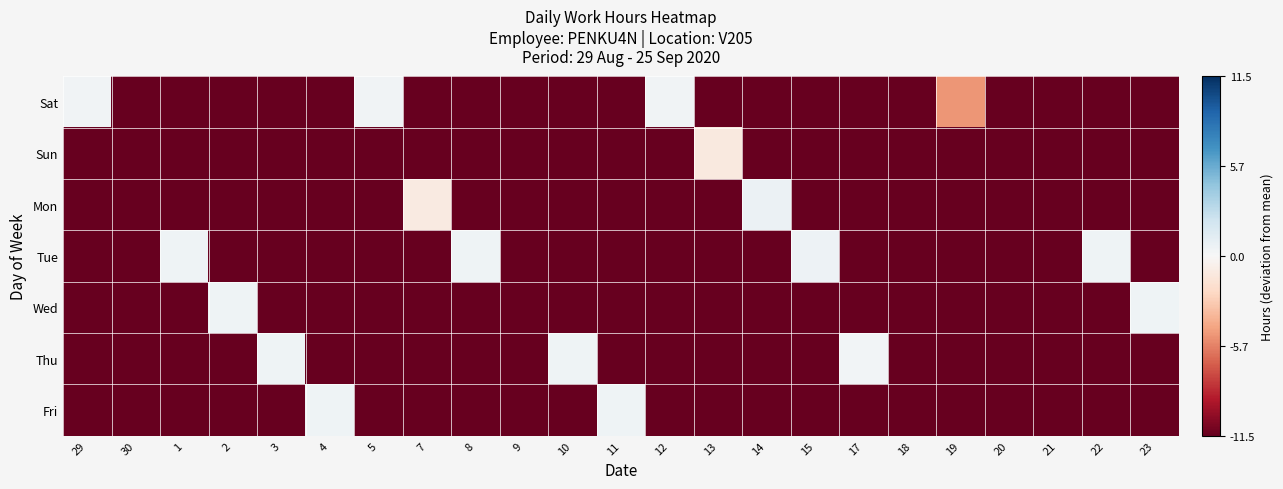

Reading left to right, extract all data points from this chart.

Sat: 29=0.4	30=-11.5	1=-11.5	2=-11.5	3=-11.5	4=-11.5	5=0.4	7=-11.5	8=-11.5	9=-11.5	10=-11.5	11=-11.5	12=0.4	13=-11.5	14=-11.5	15=-11.5	17=-11.5	18=-11.5	19=-5.0	20=-11.5	21=-11.5	22=-11.5	23=-11.5
Sun: 29=-11.5	30=-11.5	1=-11.5	2=-11.5	3=-11.5	4=-11.5	5=-11.5	7=-11.5	8=-11.5	9=-11.5	10=-11.5	11=-11.5	12=-11.5	13=-1.1	14=-11.5	15=-11.5	17=-11.5	18=-11.5	19=-11.5	20=-11.5	21=-11.5	22=-11.5	23=-11.5
Mon: 29=-11.5	30=-11.5	1=-11.5	2=-11.5	3=-11.5	4=-11.5	5=-11.5	7=-1.0	8=-11.5	9=-11.5	10=-11.5	11=-11.5	12=-11.5	13=-11.5	14=0.7	15=-11.5	17=-11.5	18=-11.5	19=-11.5	20=-11.5	21=-11.5	22=-11.5	23=-11.5
Tue: 29=-11.5	30=-11.5	1=0.5	2=-11.5	3=-11.5	4=-11.5	5=-11.5	7=-11.5	8=0.5	9=-11.5	10=-11.5	11=-11.5	12=-11.5	13=-11.5	14=-11.5	15=0.6	17=-11.5	18=-11.5	19=-11.5	20=-11.5	21=-11.5	22=0.5	23=-11.5
Wed: 29=-11.5	30=-11.5	1=-11.5	2=0.5	3=-11.5	4=-11.5	5=-11.5	7=-11.5	8=-11.5	9=-11.5	10=-11.5	11=-11.5	12=-11.5	13=-11.5	14=-11.5	15=-11.5	17=-11.5	18=-11.5	19=-11.5	20=-11.5	21=-11.5	22=-11.5	23=0.5
Thu: 29=-11.5	30=-11.5	1=-11.5	2=-11.5	3=0.5	4=-11.5	5=-11.5	7=-11.5	8=-11.5	9=-11.5	10=0.5	11=-11.5	12=-11.5	13=-11.5	14=-11.5	15=-11.5	17=0.3	18=-11.5	19=-11.5	20=-11.5	21=-11.5	22=-11.5	23=-11.5
Fri: 29=-11.5	30=-11.5	1=-11.5	2=-11.5	3=-11.5	4=0.5	5=-11.5	7=-11.5	8=-11.5	9=-11.5	10=-11.5	11=0.5	12=-11.5	13=-11.5	14=-11.5	15=-11.5	17=-11.5	18=-11.5	19=-11.5	20=-11.5	21=-11.5	22=-11.5	23=-11.5